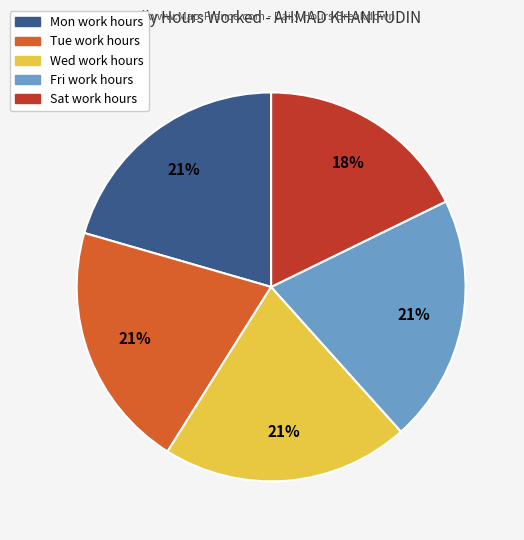

How many segments does this pie chart have?

5